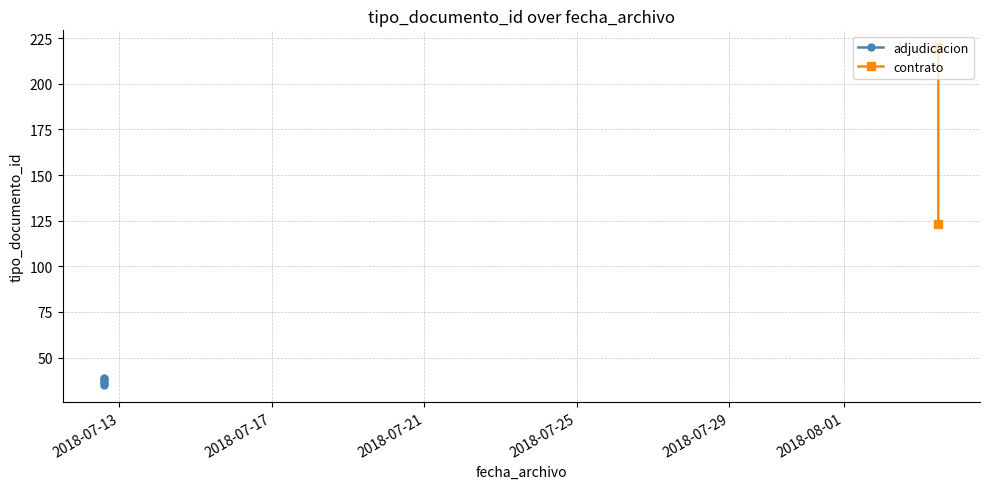

List the labels in order of value, smallest first.

2018-07-12 14:33:53, 2018-07-12 14:33:53, 2018-07-12 14:33:53, 2018-07-12 14:33:53, 2018-07-12 14:33:53, 2018-08-03 11:27:41, 2018-08-03 11:27:42